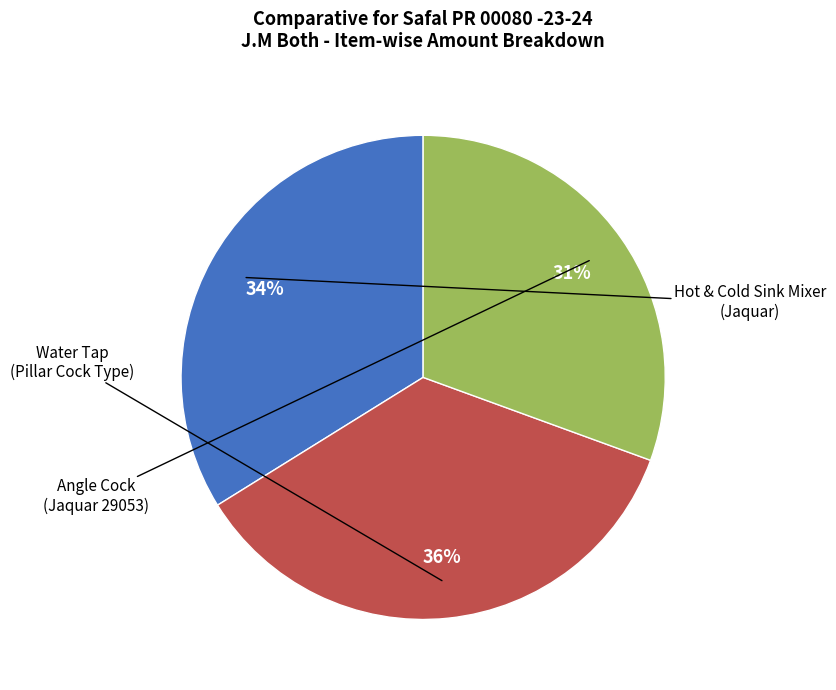

To the nearest percent, what is the difference between the largest and smallest slice percentages?

5%